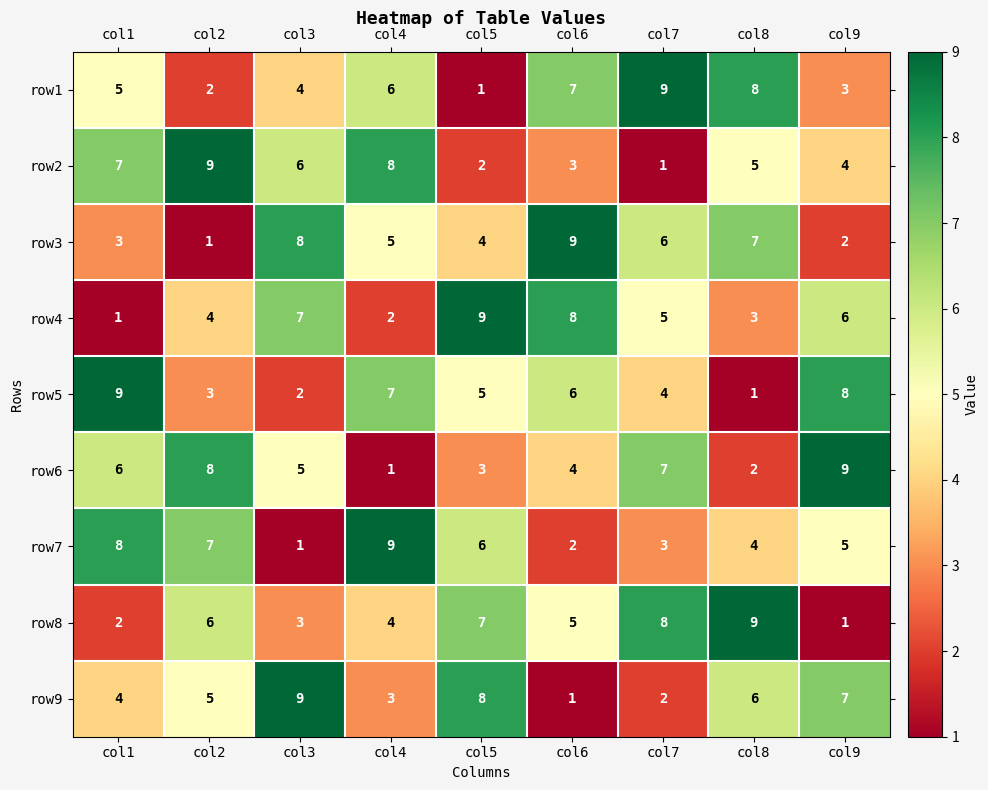

Which series changed the most between col8 and col9?

row8